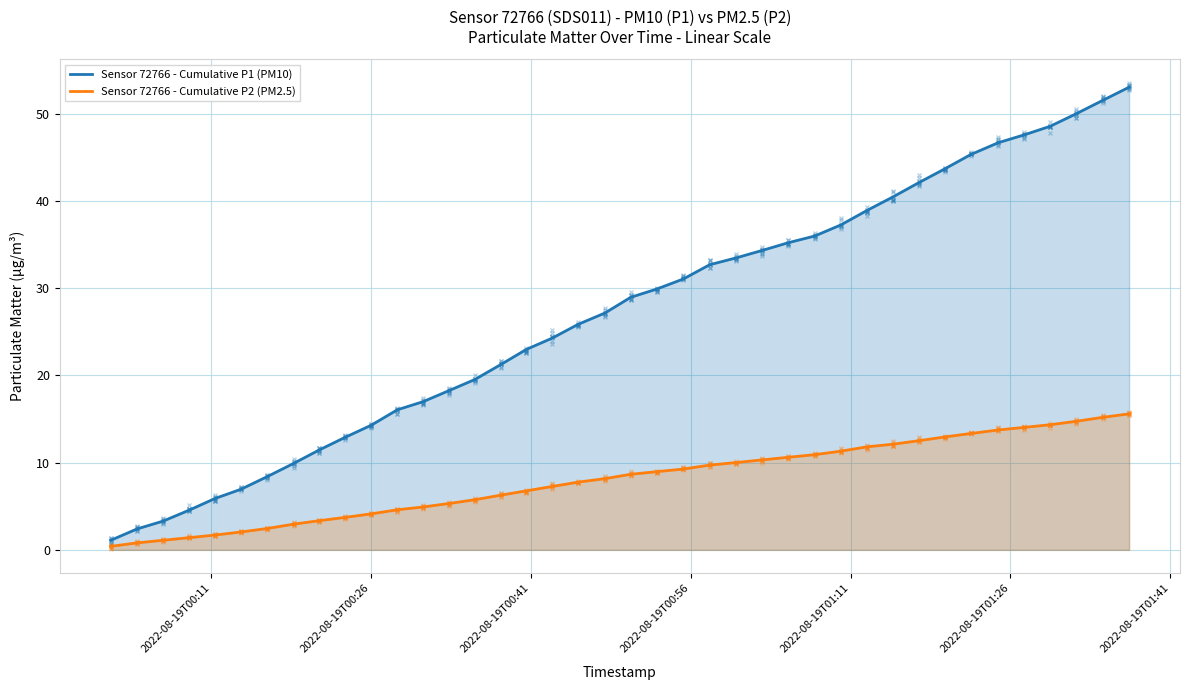

What is the maximum value shown in the chart?

53.1